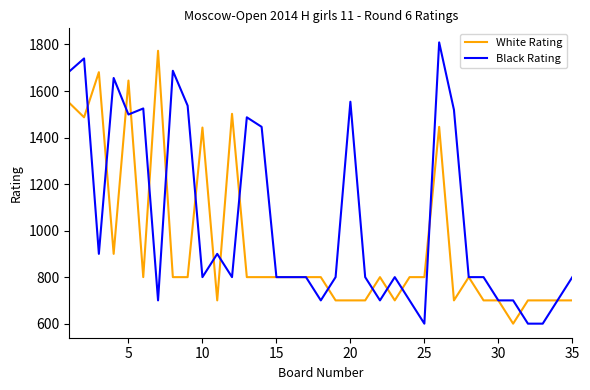

What are all the series names shown in the legend?

White Rating, Black Rating